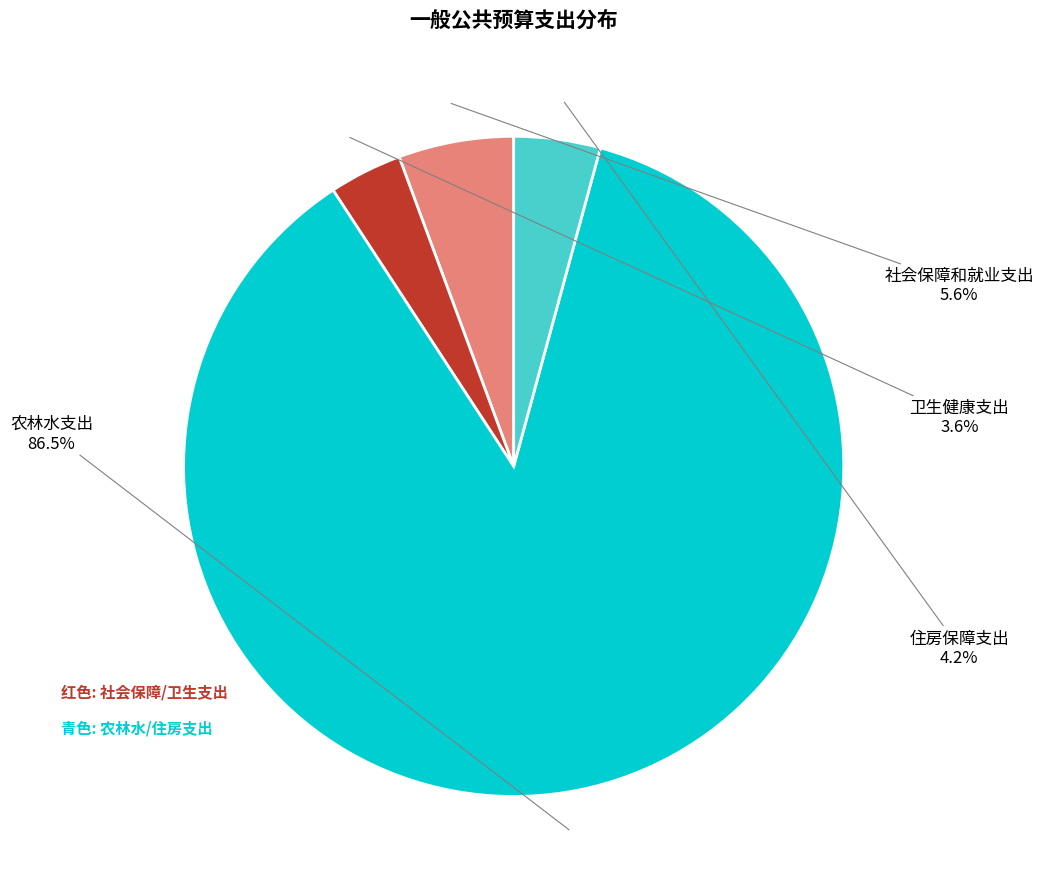

Which slice is the smallest?

卫生健康支出